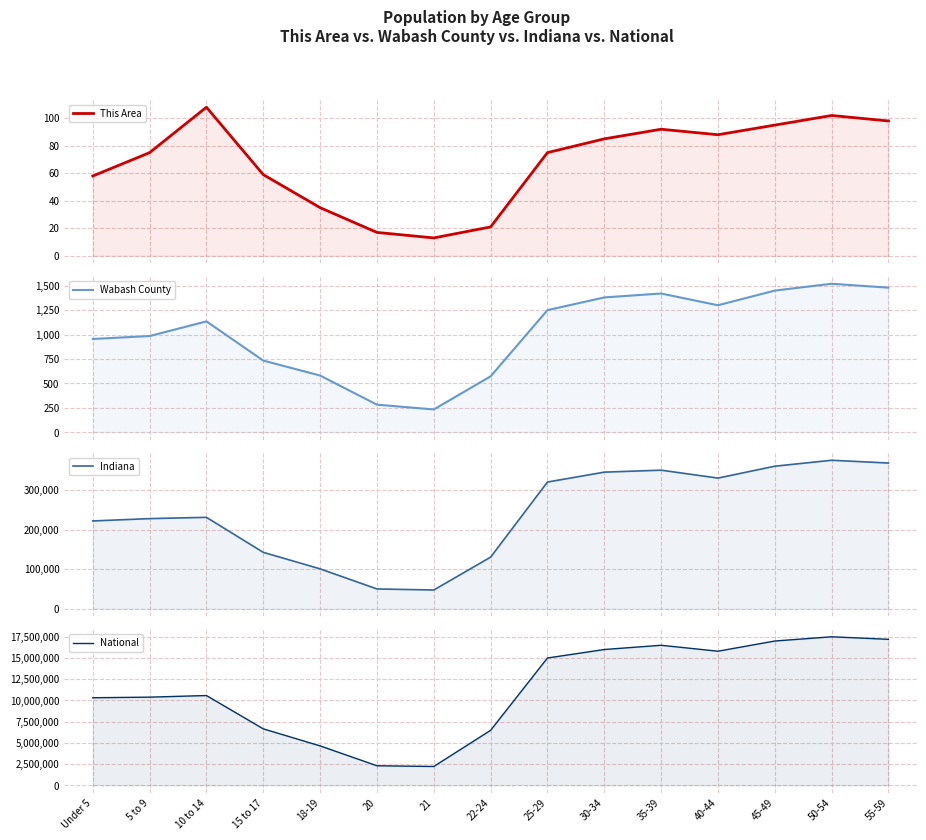

At which category does the chart reach its peak across all series?

50-54